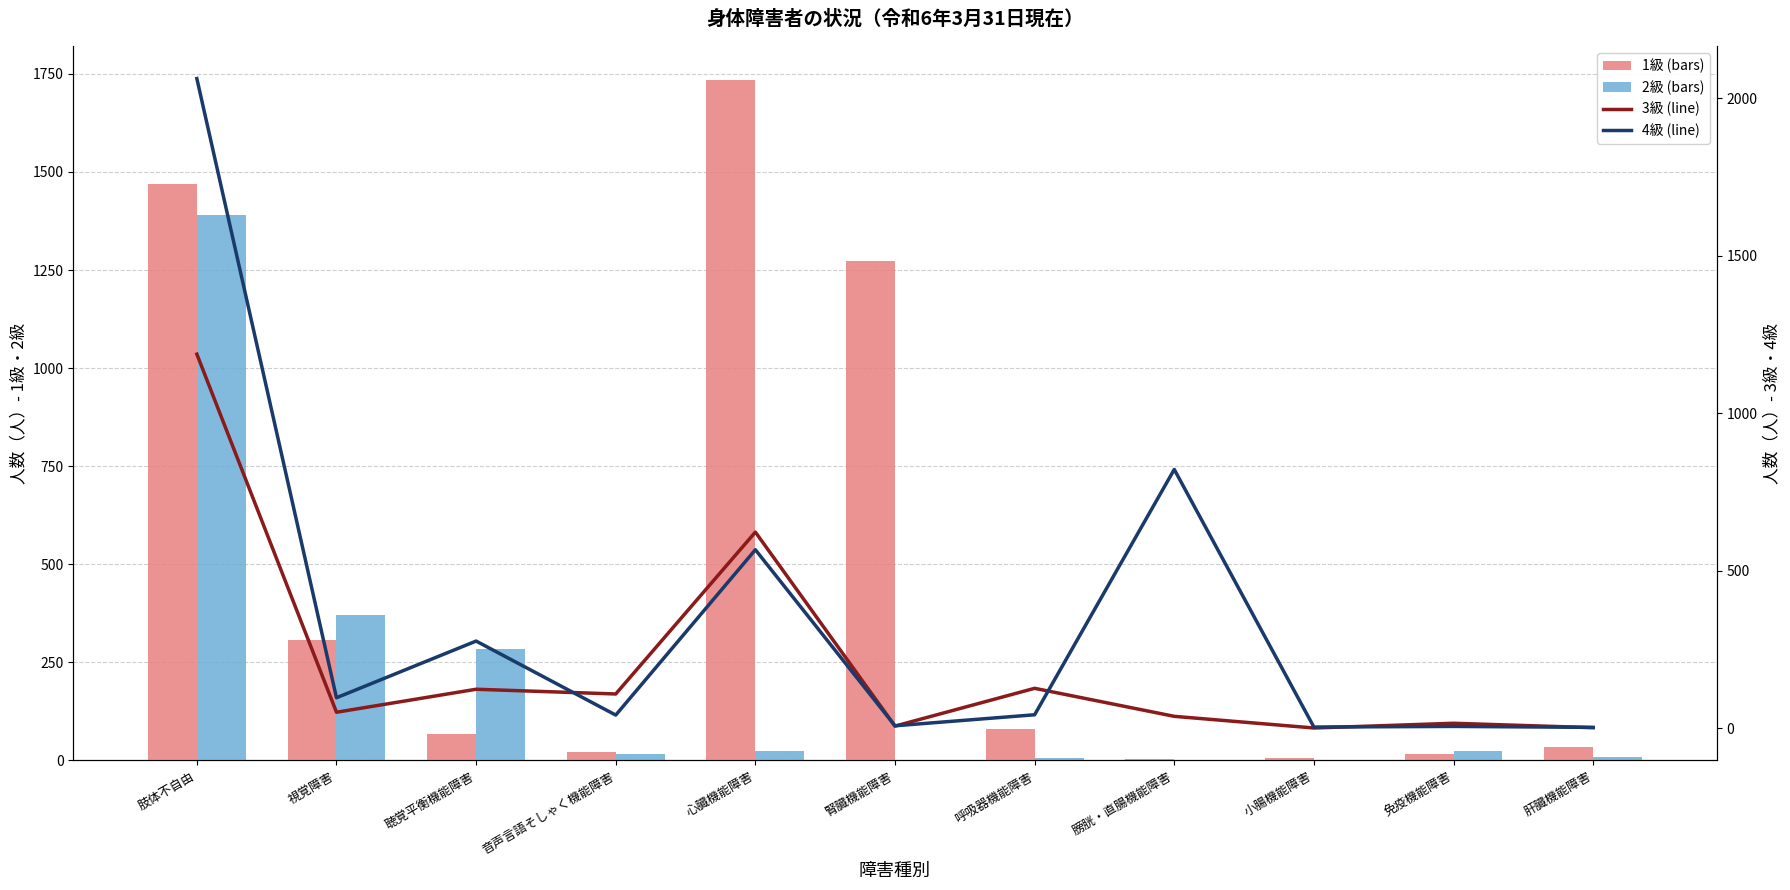

Reading right to left, transcribe all the data shown in this chart.

1級 (bars): 34	17	7	3	79	1272	1734	21	67	306	1469
2級 (bars): 10	23	0	2	6	1	23	17	285	370	1389
3級 (line): 2	16	1	38	127	7	623	109	124	51	1188
4級 (line): 3	6	4	822	43	8	567	42	277	97	2063